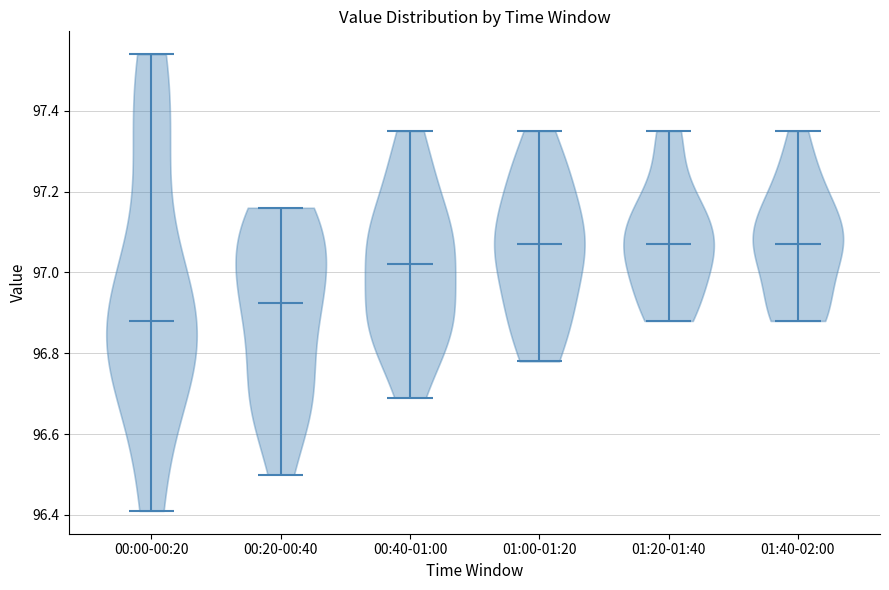

Reading left to right, read every violin against the y-axis: where its median line is, and the lowest and highest points it reaches. The values are not printed on the chart, so give them approximately, as read against the axis.

00:00-00:20: median line 96.88, lowest point 96.42, highest point 97.54
00:20-00:40: median line 96.92, lowest point 96.50, highest point 97.16
00:40-01:00: median line 97.02, lowest point 96.70, highest point 97.36
01:00-01:20: median line 97.08, lowest point 96.78, highest point 97.36
01:20-01:40: median line 97.08, lowest point 96.88, highest point 97.36
01:40-02:00: median line 97.08, lowest point 96.88, highest point 97.36